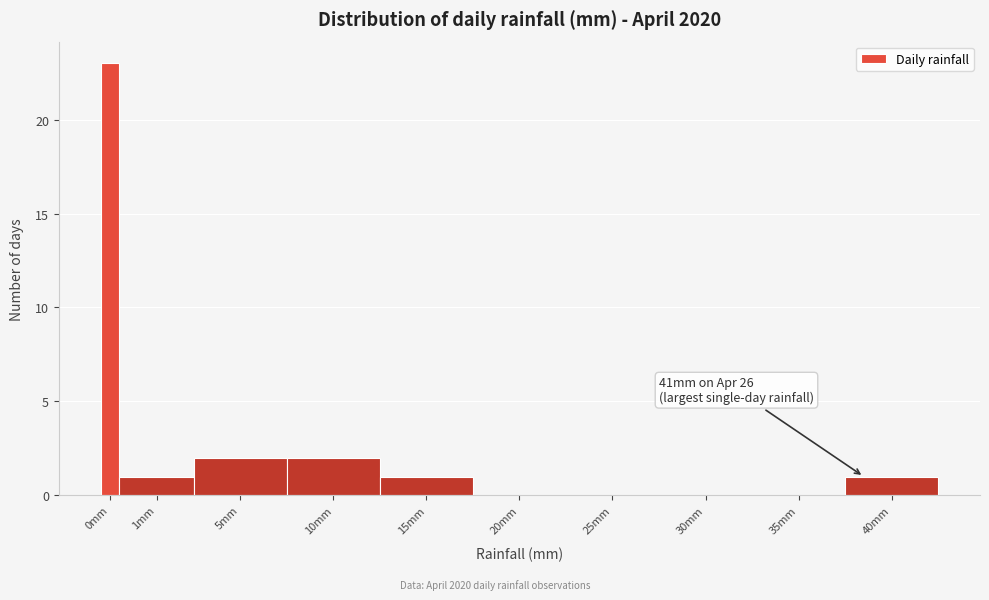

Reading right to left, transcribe all the data shown in this chart.

40mm=1	35mm=0	30mm=0	25mm=0	20mm=0	15mm=1	10mm=2	5mm=2	1mm=1	0mm=23